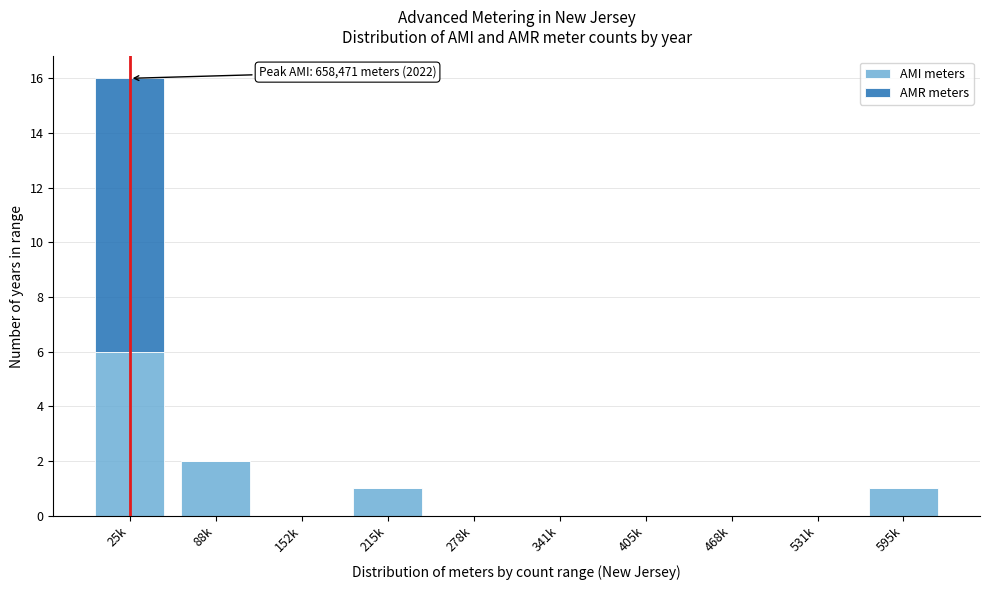

Reading left to right, list the values for the AMI meters series.

25k=6	88k=2	152k=0	215k=1	278k=0	341k=0	405k=0	468k=0	531k=0	595k=1